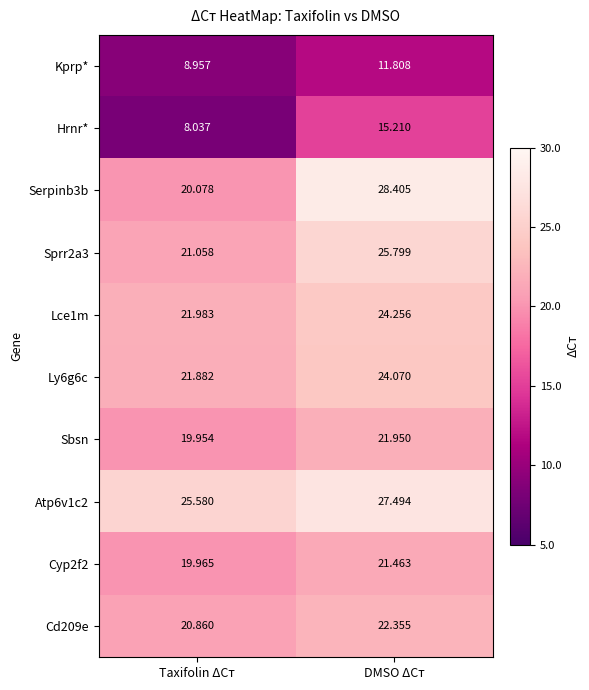

At how many categories does at least one series exceed 14?

2